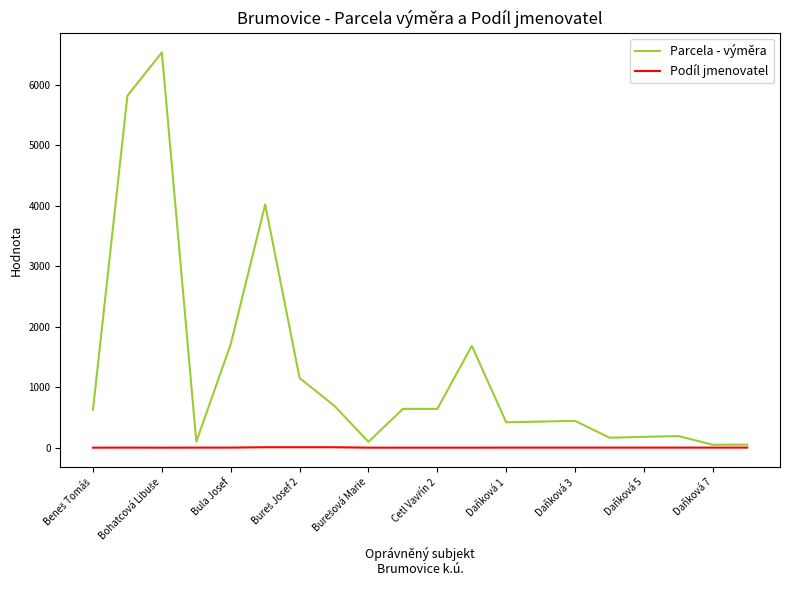

Does the chart have visible grid lines?

No